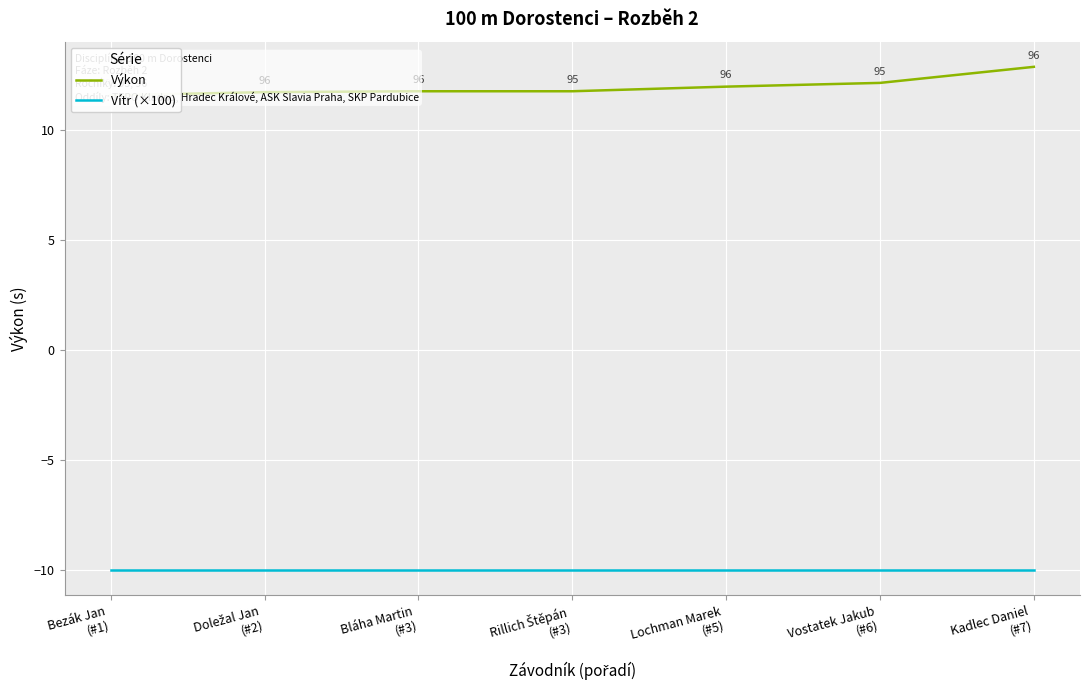

True or false: Vítr (×100) and Výkon cross at least once.

False